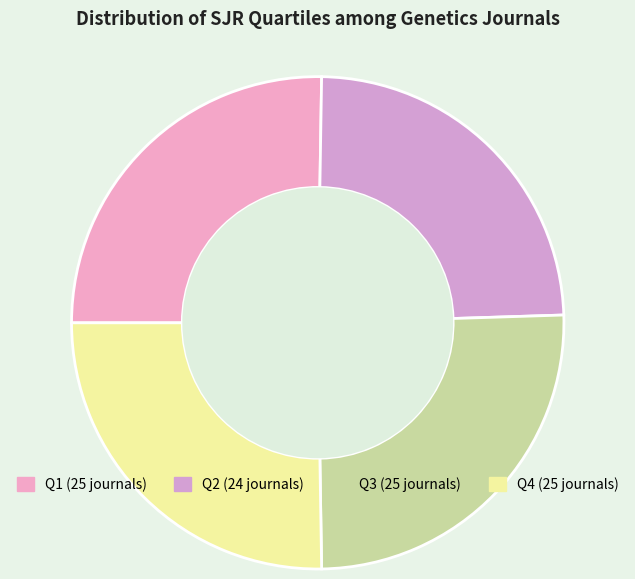

What percentage is the Q2 slice, to the nearest percent?

24%